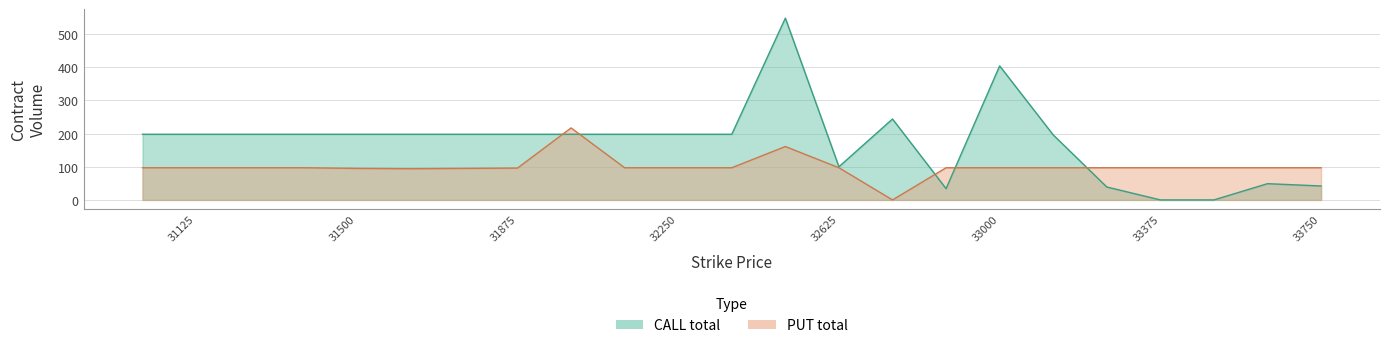

Which series has the largest total across all categories?

CALL_total